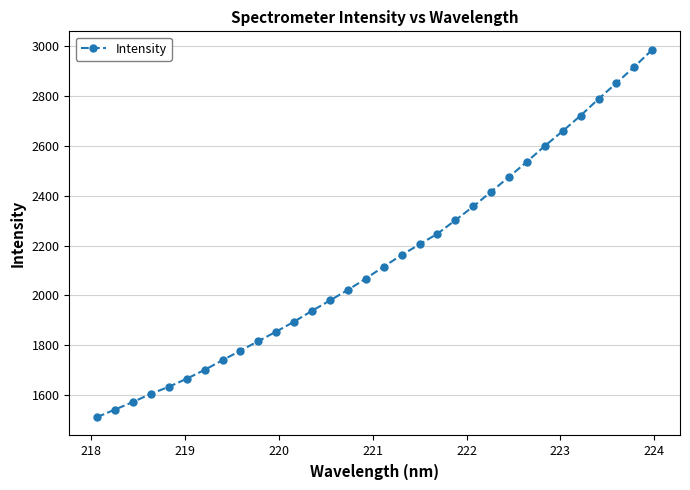

Reading right to left, list all the values displayed in this chart.

2985.8	2917.4	2852.1	2788.5	2721.7	2659.5	2600.0	2536.6	2475.8	2416.4	2357.0	2301.8	2247.7	2205.0	2162.1	2115.8	2067.6	2022.3	1980.1	1938.5	1895.0	1855.1	1816.7	1778.5	1740.1	1701.3	1665.7	1633.3	1605.2	1572.4	1542.2	1511.8